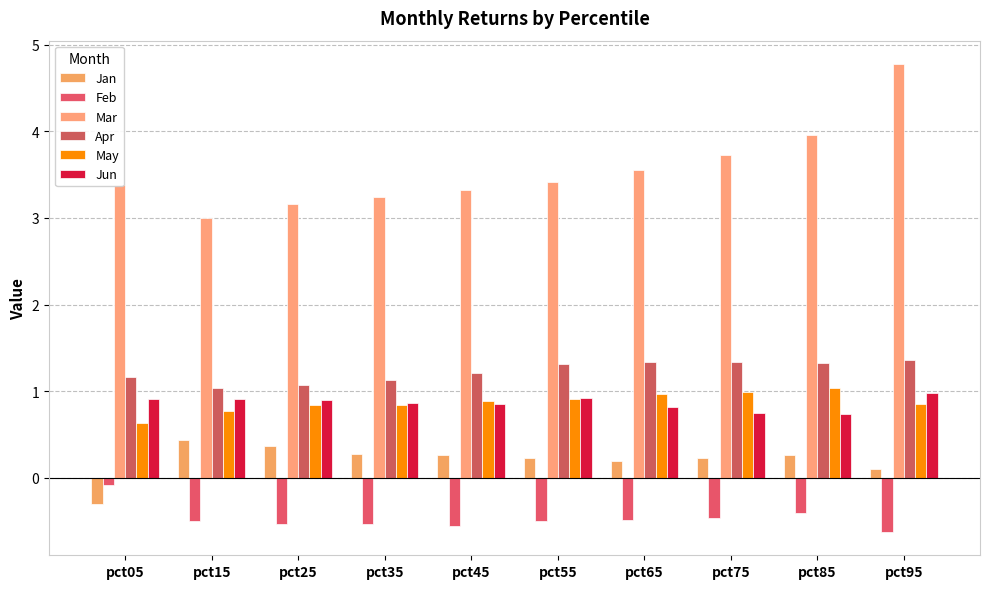

Does the chart contain stacked bars?

No